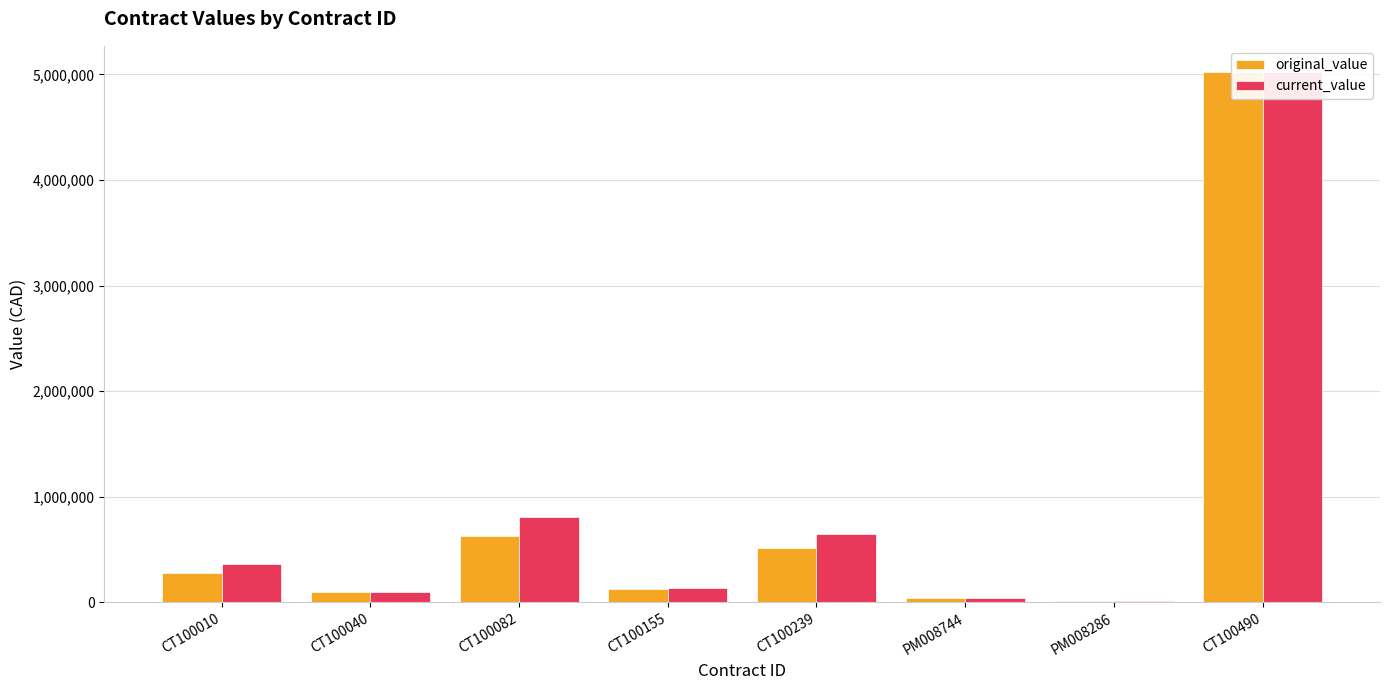

How many bars are there in total?

16